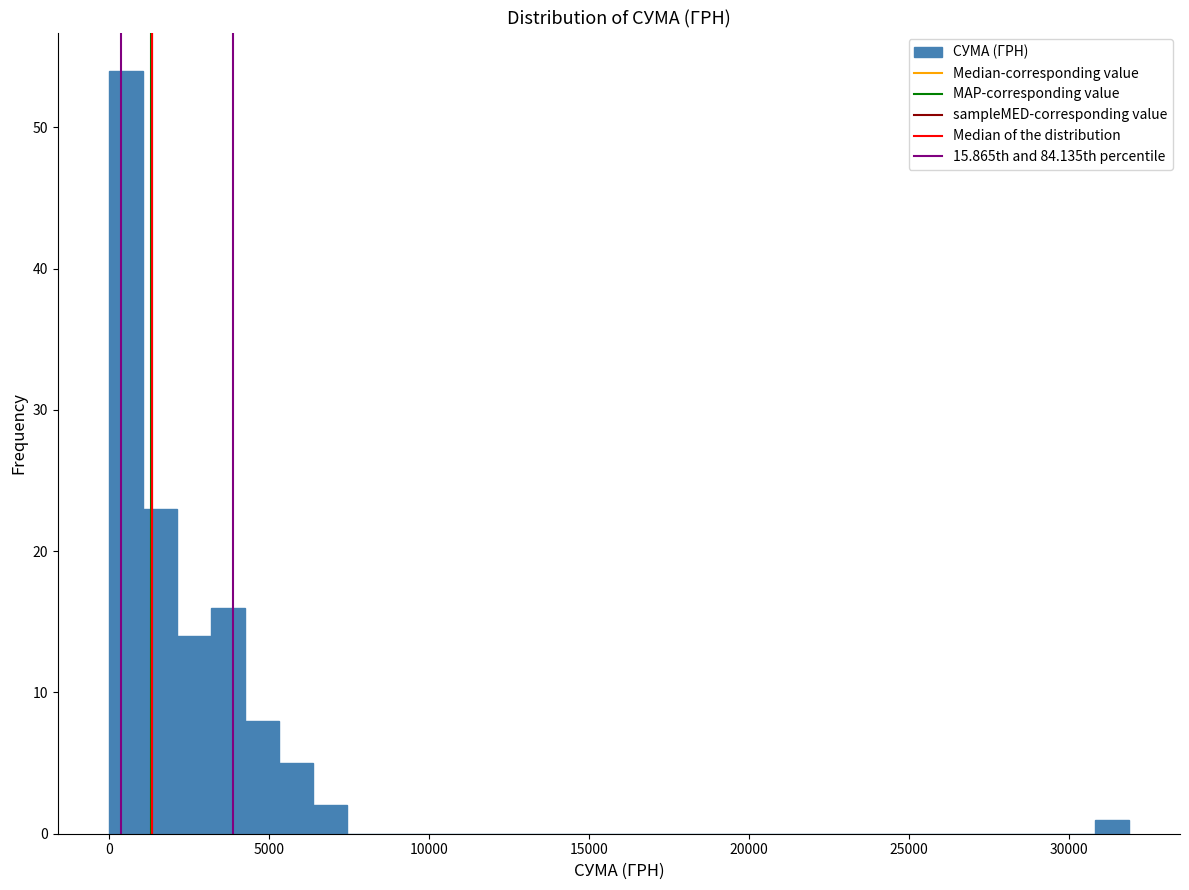

Around what value on the x-axis is the tallest bar? Give the approximate position of its centre, as read against the axis.

500